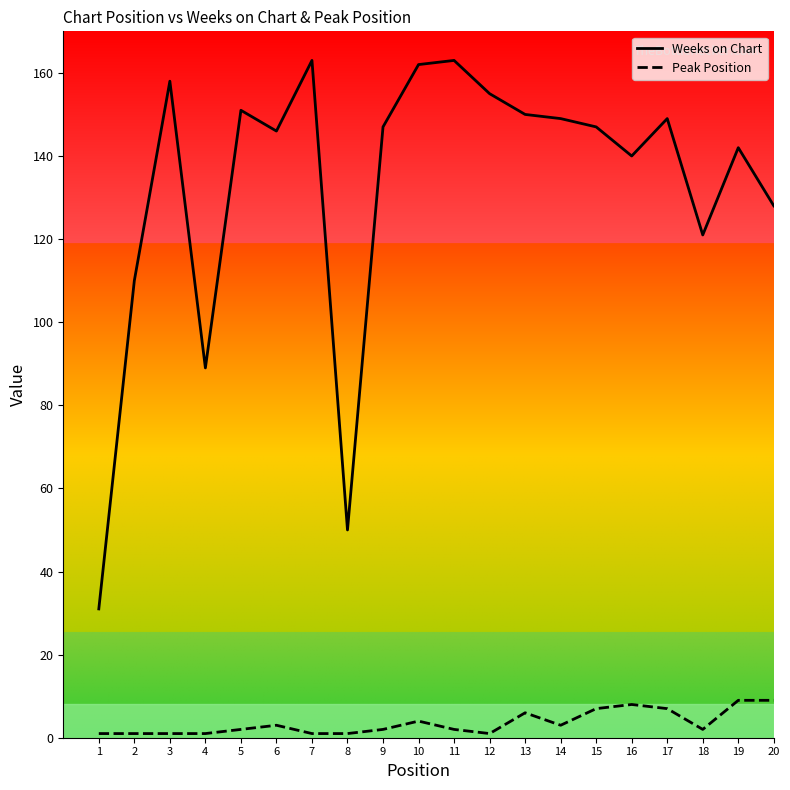

Reading left to right, extract all data points from this chart.

Weeks on Chart: 1=31	2=110	3=158	4=89	5=151	6=146	7=163	8=50	9=147	10=162	11=163	12=155	13=150	14=149	15=147	16=140	17=149	18=121	19=142	20=128
Peak Position: 1=1	2=1	3=1	4=1	5=2	6=3	7=1	8=1	9=2	10=4	11=2	12=1	13=6	14=3	15=7	16=8	17=7	18=2	19=9	20=9